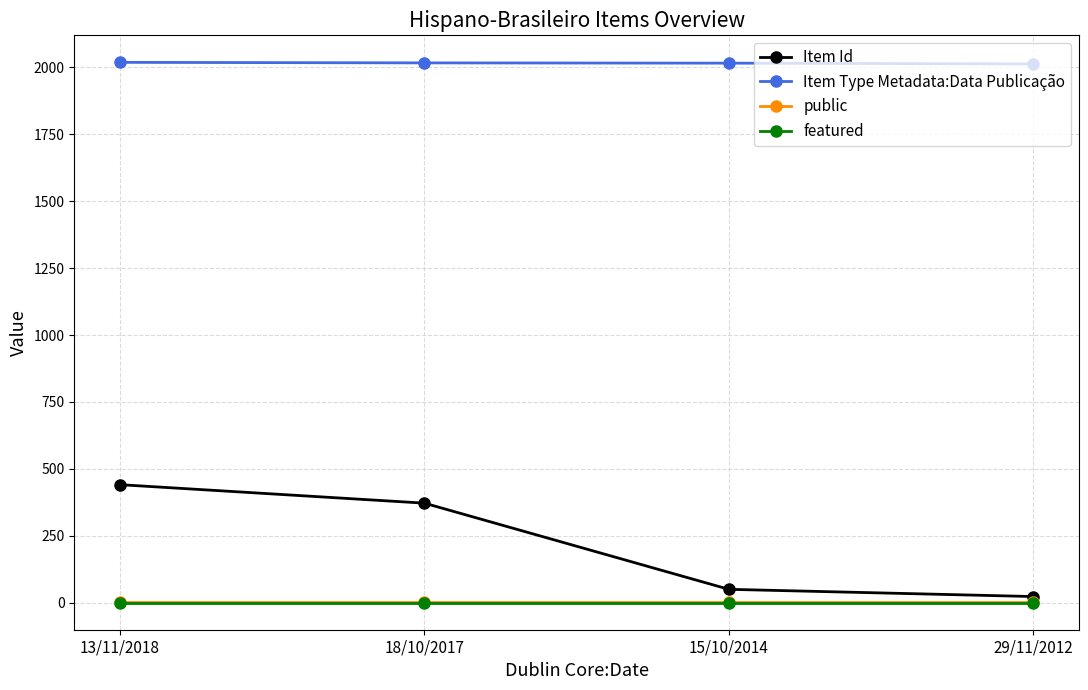

True or false: Item Id and public cross at least once.

False